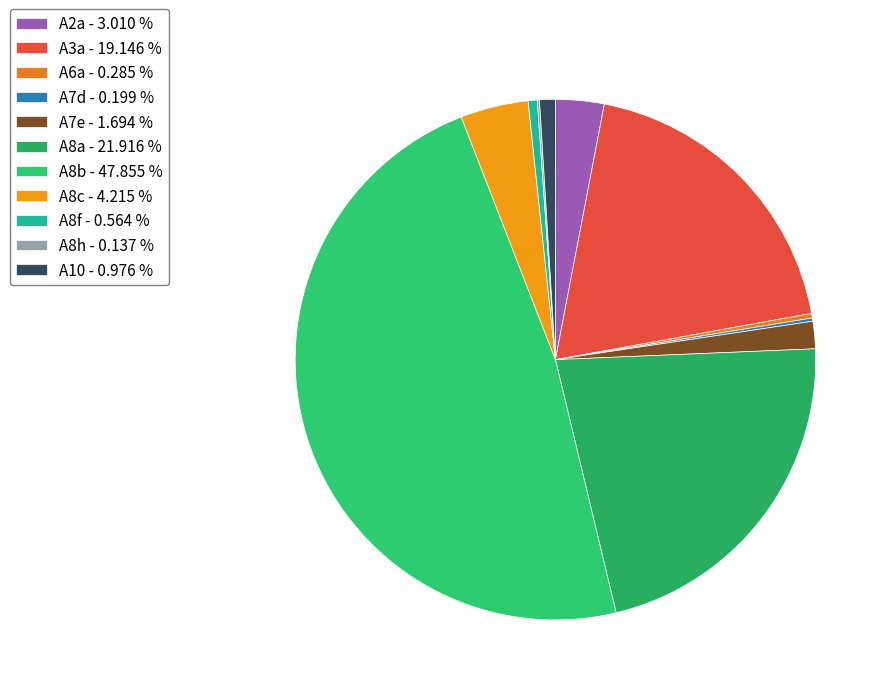

Is there a majority slice in this chart?

No